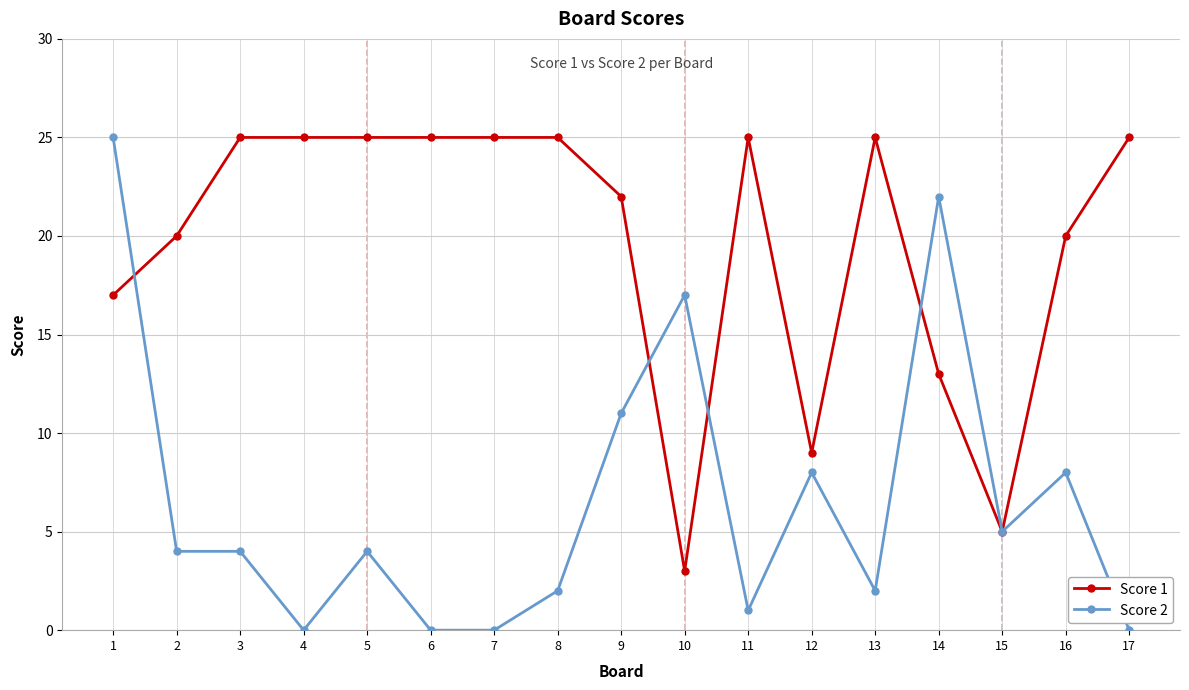

What are all the series names shown in the legend?

Score 1, Score 2